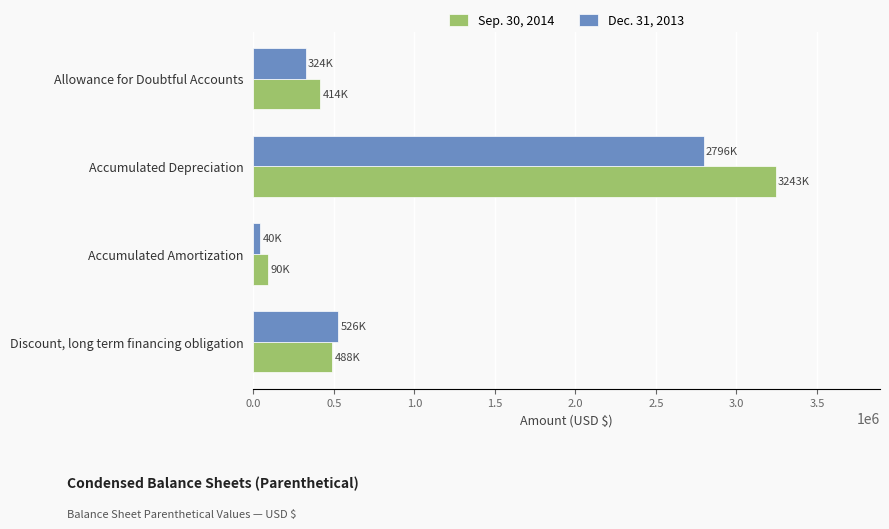

At which category is the sum across all series the highest?

Accumulated Depreciation